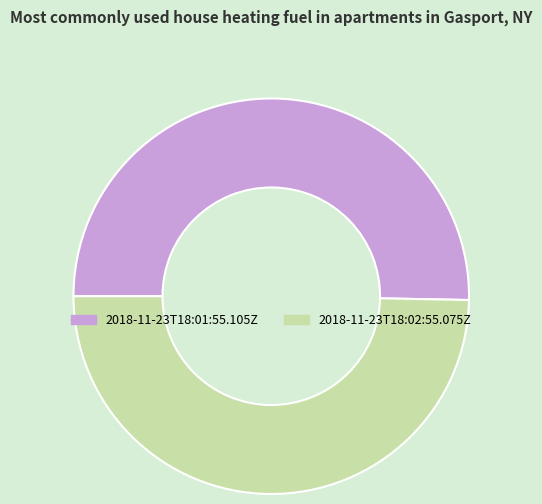

Which category accounts for the majority?

2018-11-23T18:01:55.105Z